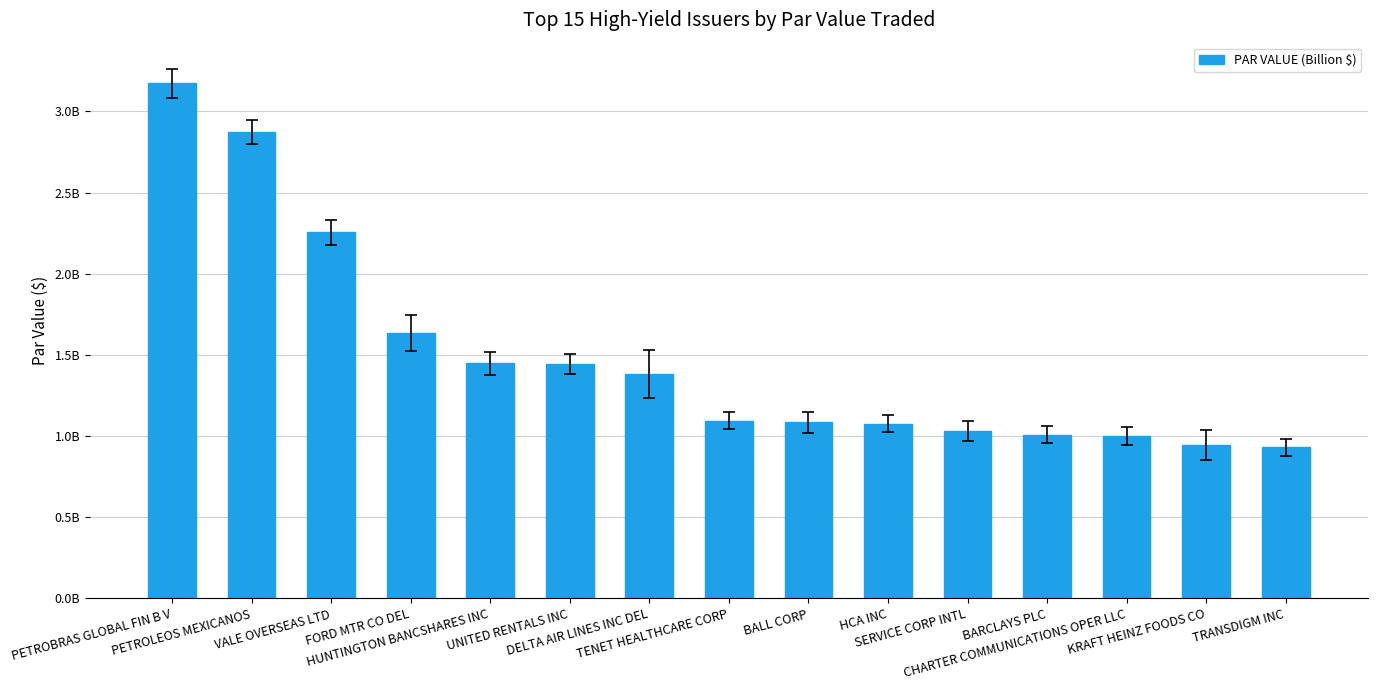

What is the change in value from PETROBRAS GLOBAL FIN B V to HCA INC?

-2095771000